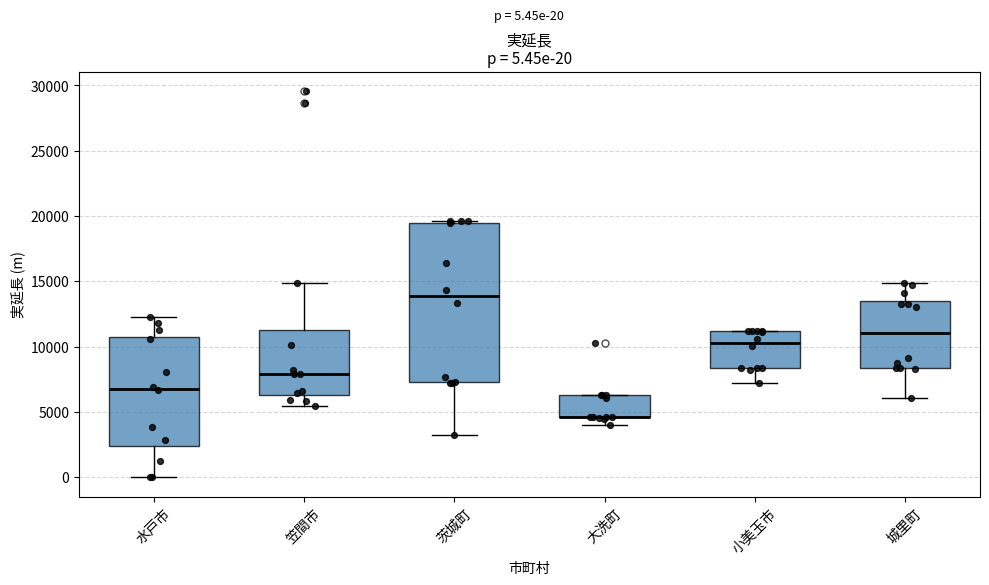

Which box is the tallest, from its lower edge to its upper edge?

茨城町